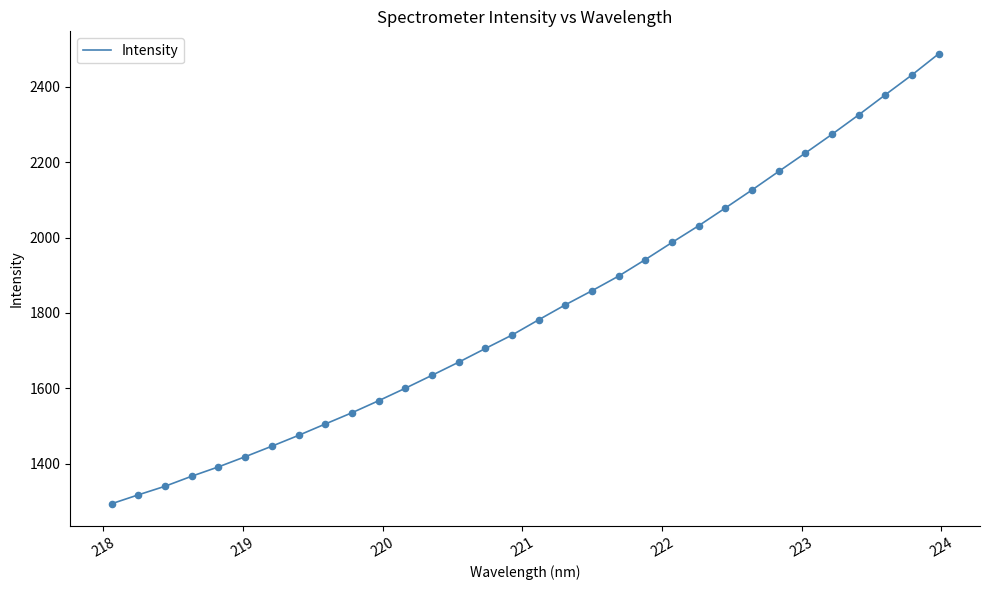

What is the maximum value shown in the chart?

2487.8